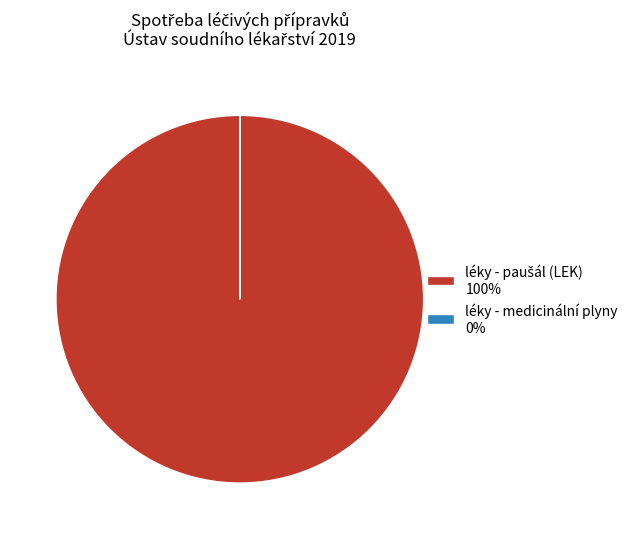

Is there any slice that represents more than half of the pie?

Yes